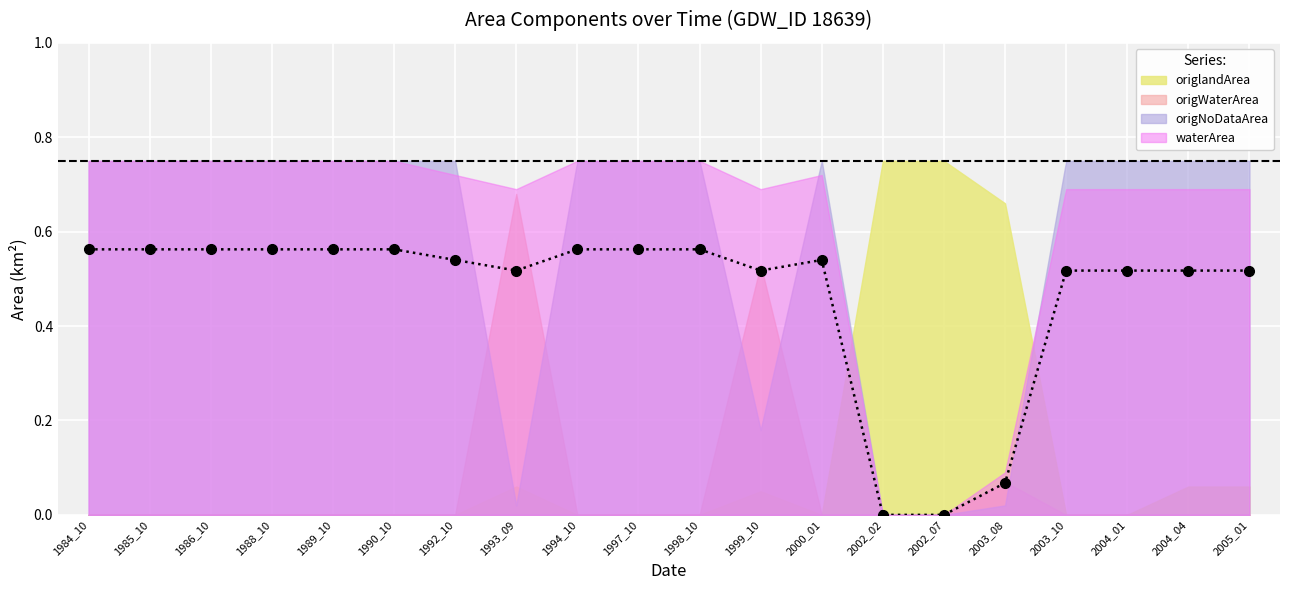

Reading left to right, list all the values displayed in this chart.

1984_10=0.6	1985_10=0.6	1986_10=0.6	1988_10=0.6	1989_10=0.6	1990_10=0.6	1992_10=0.5	1993_09=0.5	1994_10=0.6	1997_10=0.6	1998_10=0.6	1999_10=0.5	2000_01=0.5	2002_02=0.0	2002_07=0.0	2003_08=0.1	2003_10=0.5	2004_01=0.5	2004_04=0.5	2005_01=0.5